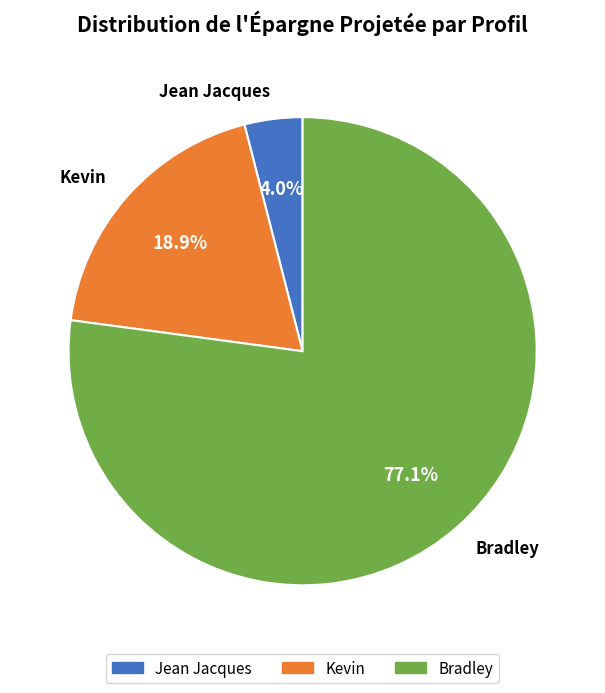

What is the smallest slice in the pie chart?

Jean Jacques